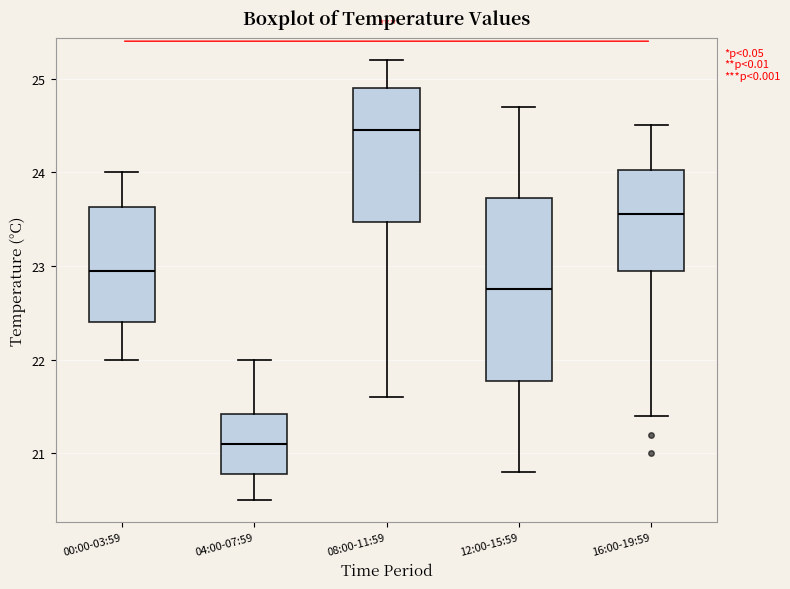

Which box is the tallest, from its lower edge to its upper edge?

12:00-15:59